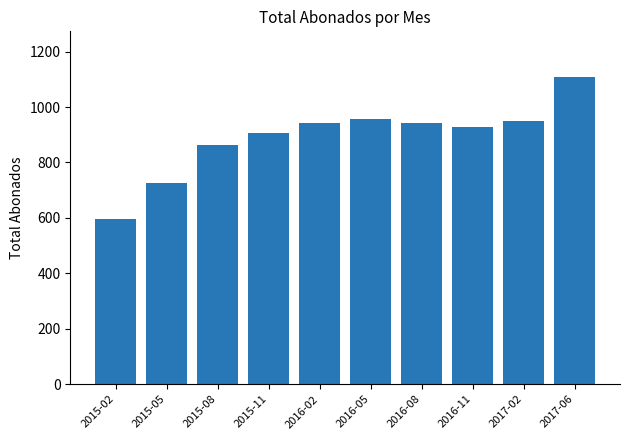

What is the smallest value displayed?

597